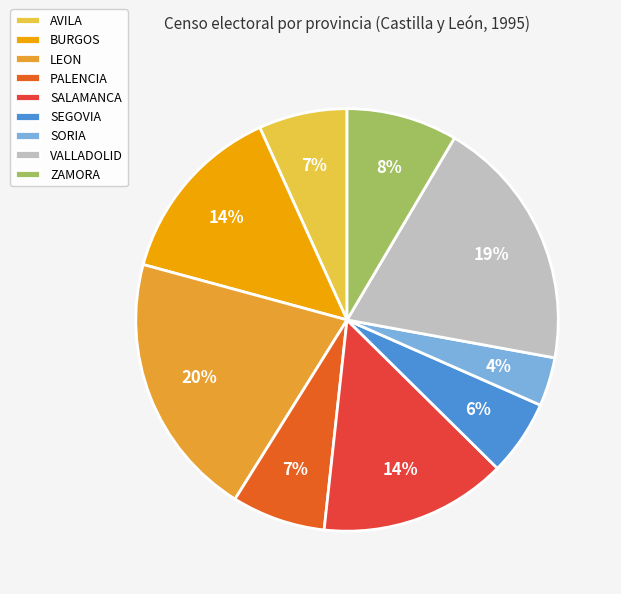

The LEON slice represents 31% of the pie. True or false?

False